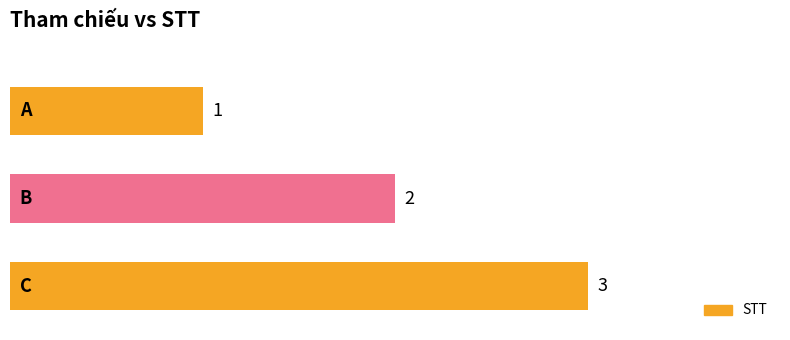

How many values are between 1 and 3?

3